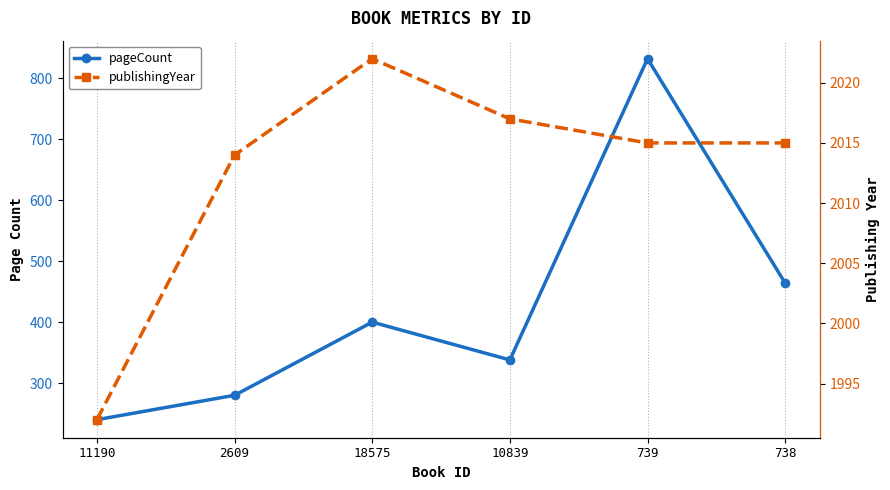

Rank the series by their average value, from lowest to highest.

pageCount, publishingYear